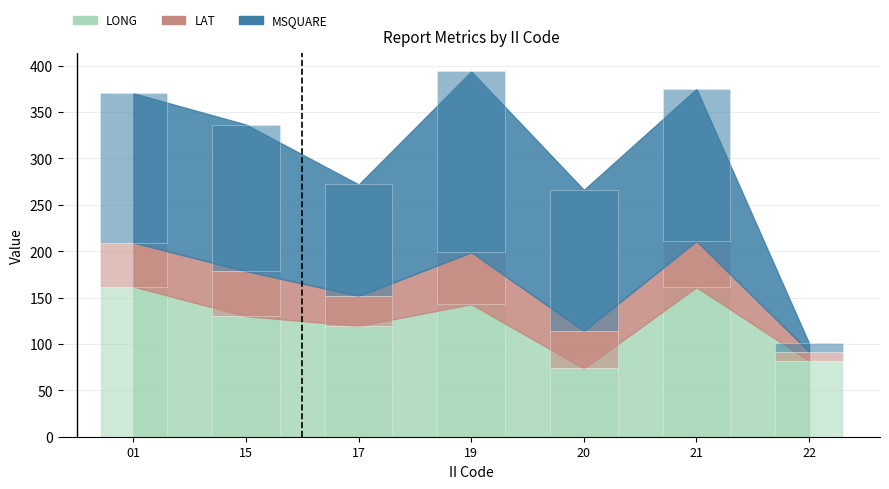

At how many categories does at least one series exceed 67?

7